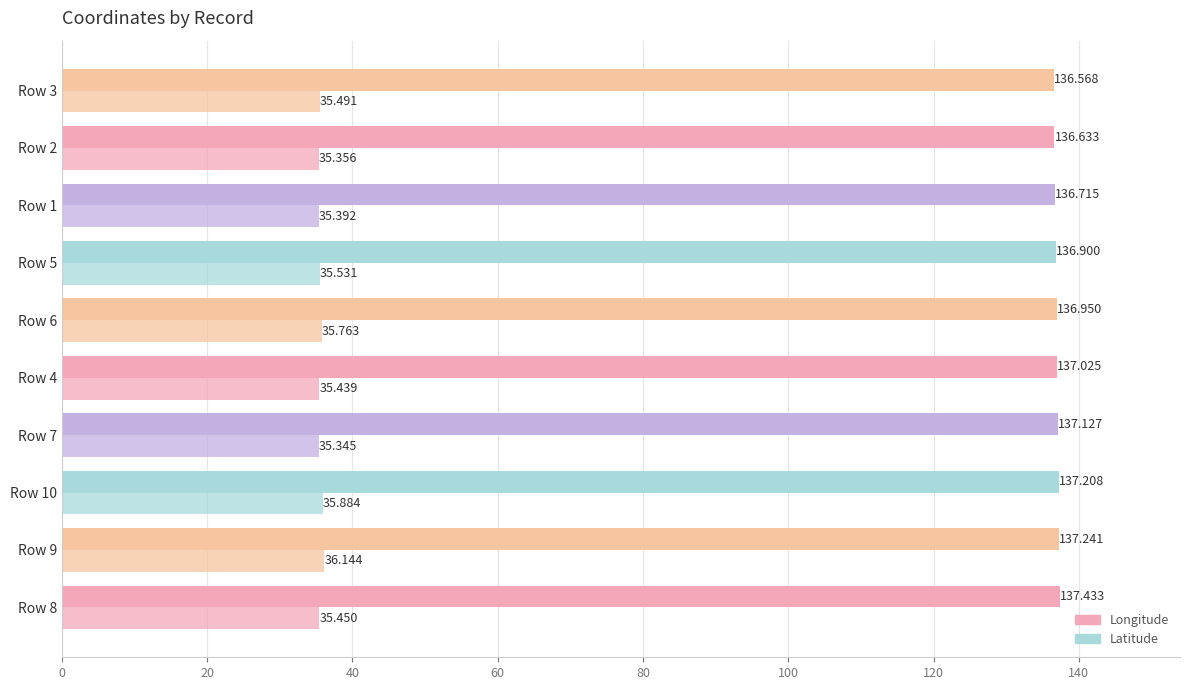

How many series are shown in this chart?

2